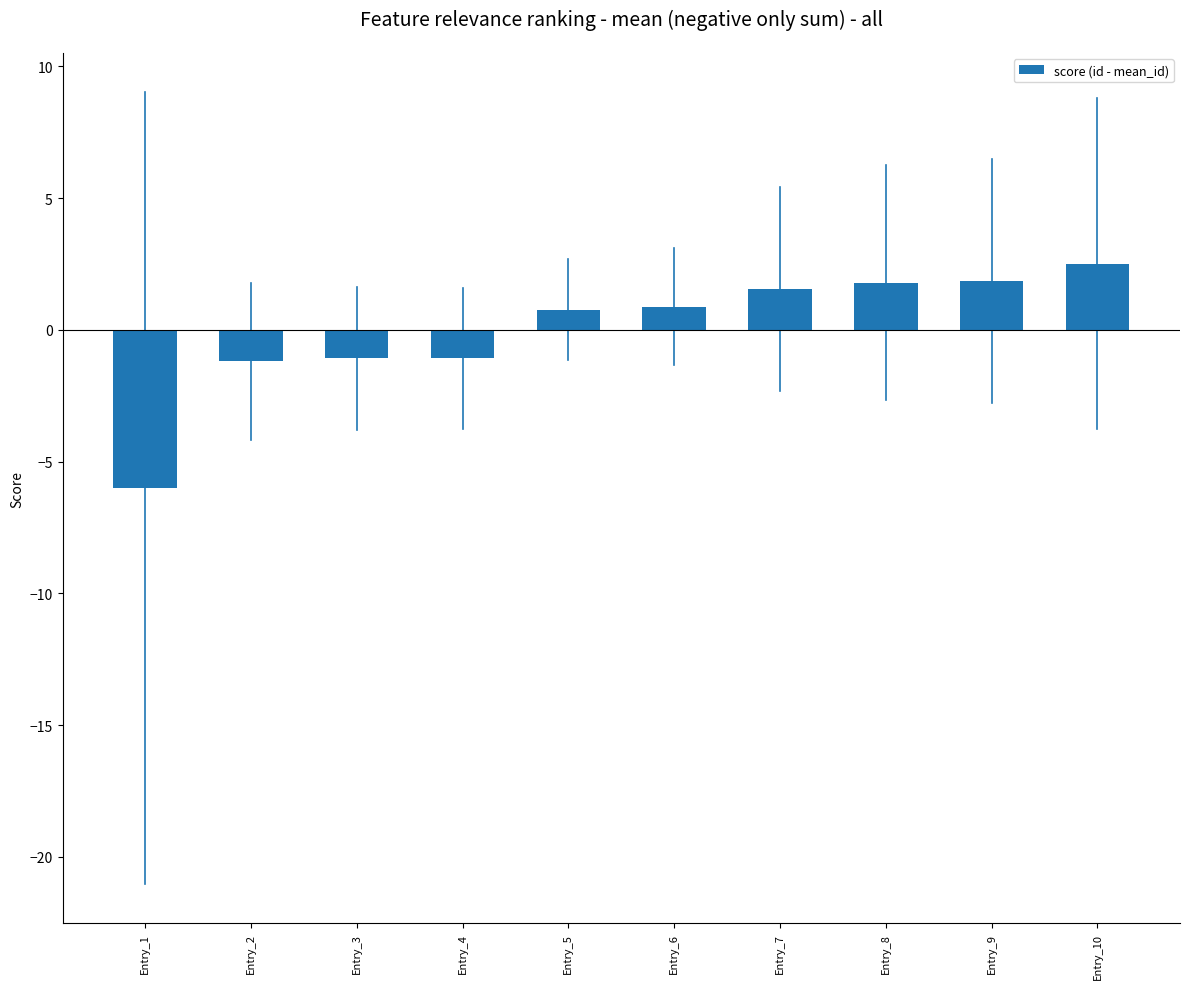

How many values are below zero?

4